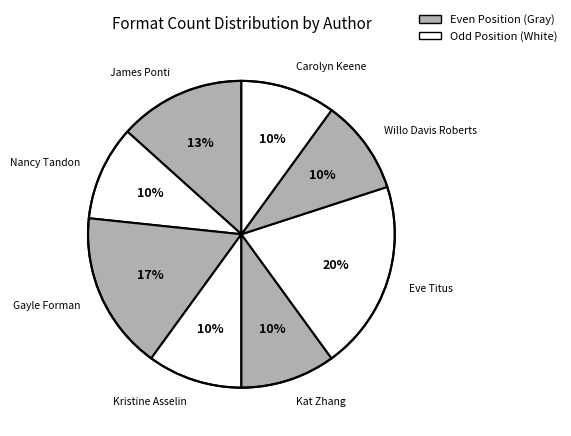

Approximately how many times larger is the value at Willo Davis Roberts compared to Gayle Forman?

0.6